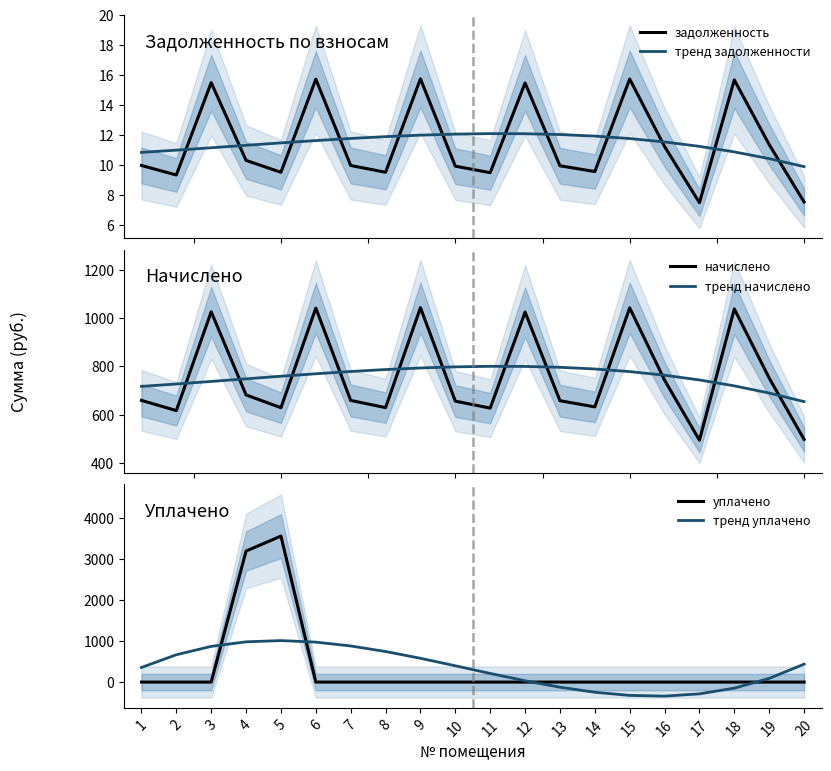

Reading right to left, list all the values displayed in this chart.

задолженность: 7.5	11.4	15.7	7.5	11.2	15.7	9.6	9.9	15.5	9.5	9.9	15.7	9.5	10.0	15.7	9.5	10.3	15.5	9.3	10.0
тренд задолженности: 9.9	10.4	10.9	11.2	11.5	11.8	11.9	12.0	12.1	12.1	12.1	12.0	11.9	11.8	11.6	11.5	11.3	11.1	11.0	10.8
начислено: 498.4	751.8	1037.6	495.0	743.3	1041.9	632.8	658.3	1024.3	627.7	656.6	1042.7	629.7	659.5	1041.0	629.4	682.1	1025.7	617.5	659.6
тренд начислено: 654.5	689.9	719.6	744.1	763.6	778.6	789.4	796.4	799.9	800.4	798.2	793.6	787.1	779.0	769.6	759.4	748.7	737.9	727.4	717.4
уплачено: 0.0	0.0	0.0	0.0	0.0	0.0	0.0	0.0	0.0	0.0	0.0	0.0	0.0	0.0	0.0	3550.0	3186.0	0.0	0.0	0.0
тренд уплачено: 436.1	89.3	-147.3	-286.7	-341.4	-324.2	-247.8	-124.8	31.9	209.8	396.1	578.0	743.0	878.3	971.1	1008.9	978.8	868.2	664.3	354.6